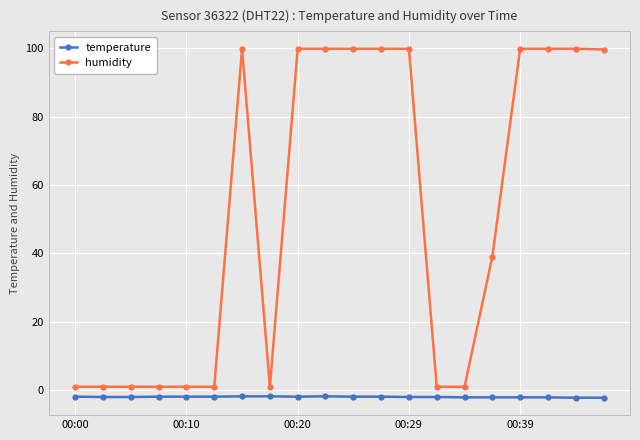

What is the sum of all temperature values?

-39.5